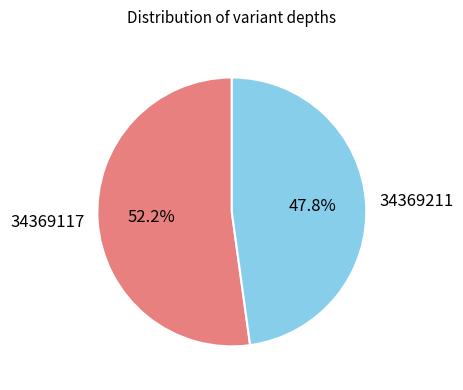

Count the number of slices in the pie.

2